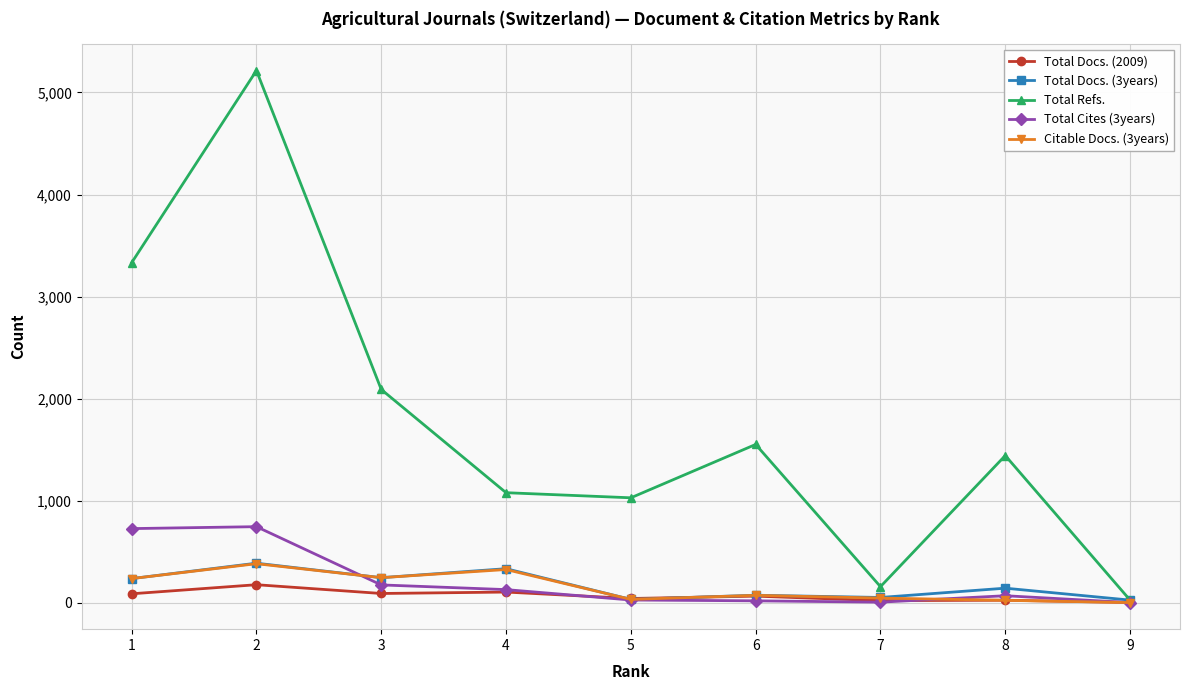

Where is Total Refs. nearest to the value 2619?

3